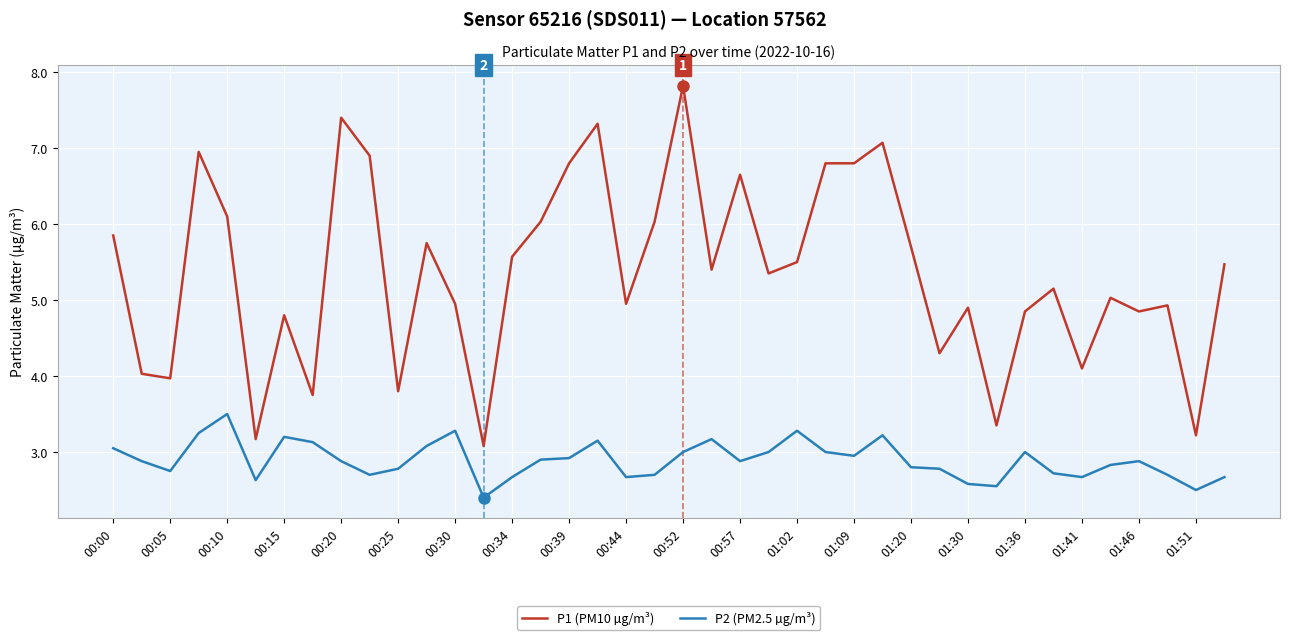

What is the sum of all P1 (PM10 µg/m³) values?

214.4